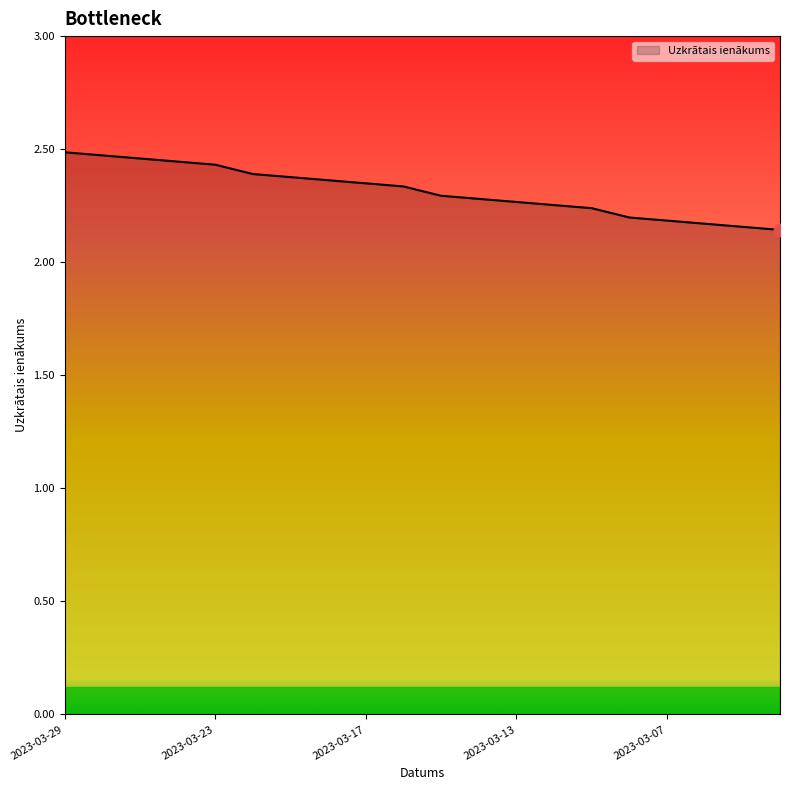

What is the difference between the maximum and minimum values?

0.3